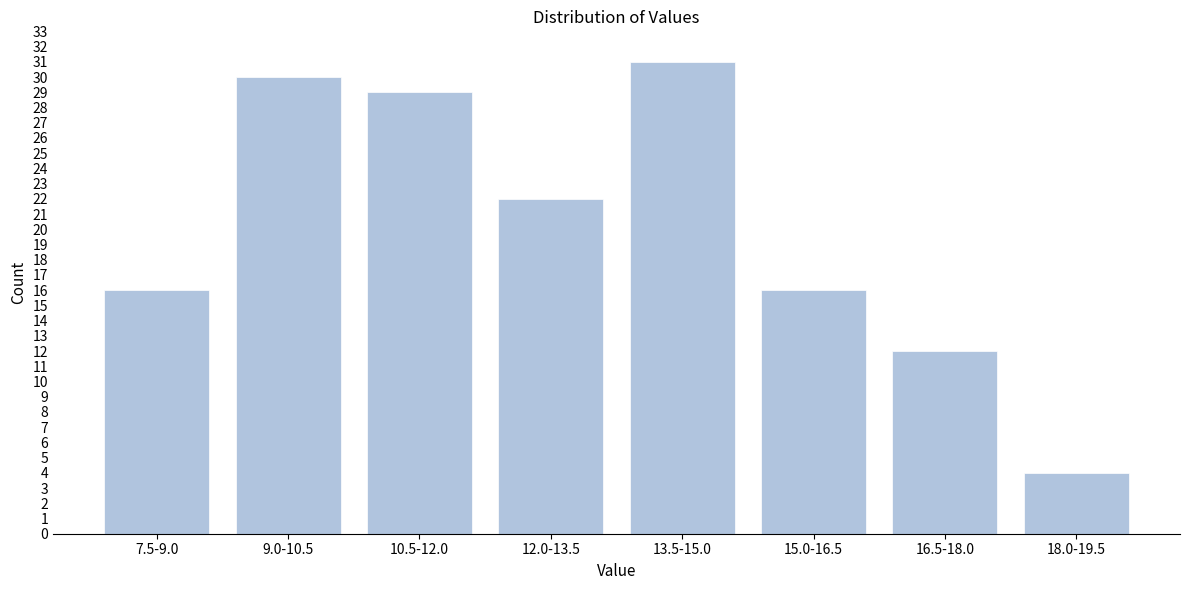

Reading left to right, list all the values displayed in this chart.

7.5-9.0=16	9.0-10.5=30	10.5-12.0=29	12.0-13.5=22	13.5-15.0=31	15.0-16.5=16	16.5-18.0=12	18.0-19.5=4